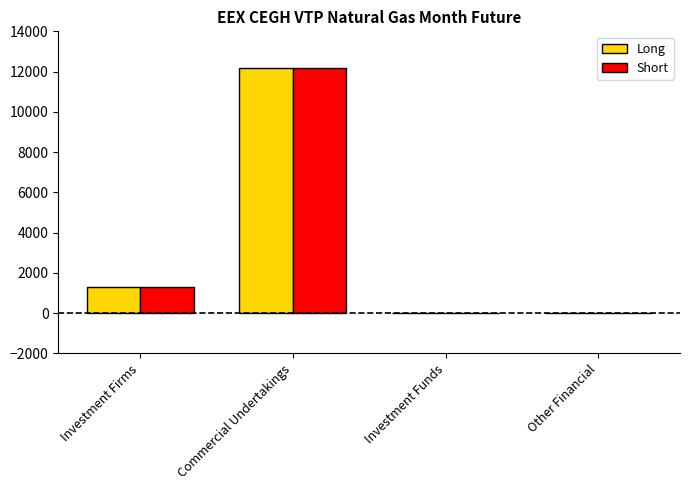

The value of Short at Investment Funds is 0. True or false?

True